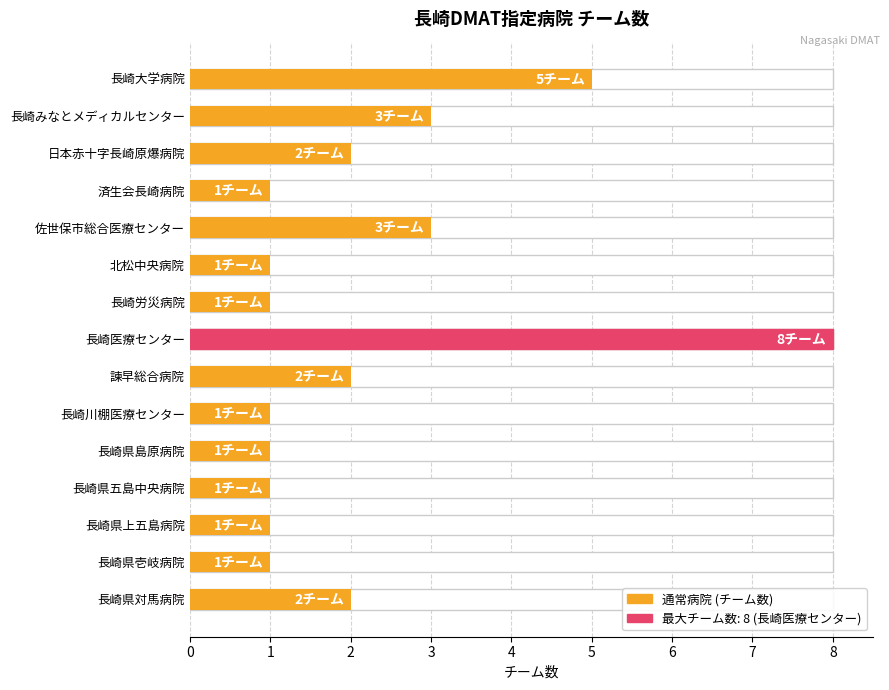

Are the bars horizontal?

Yes